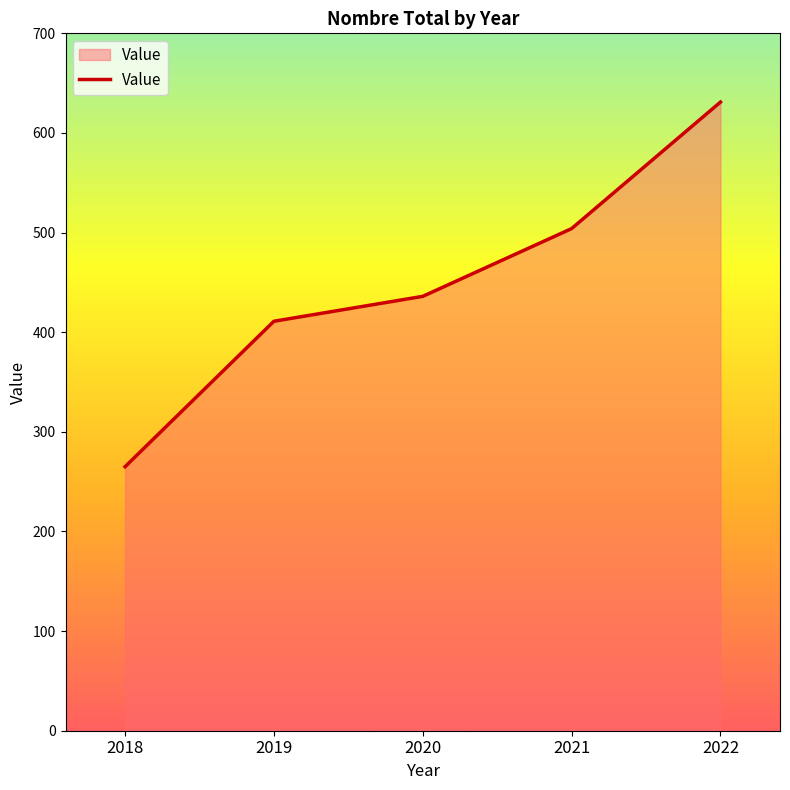

What is the difference between the values at 2022 and 2021?

127